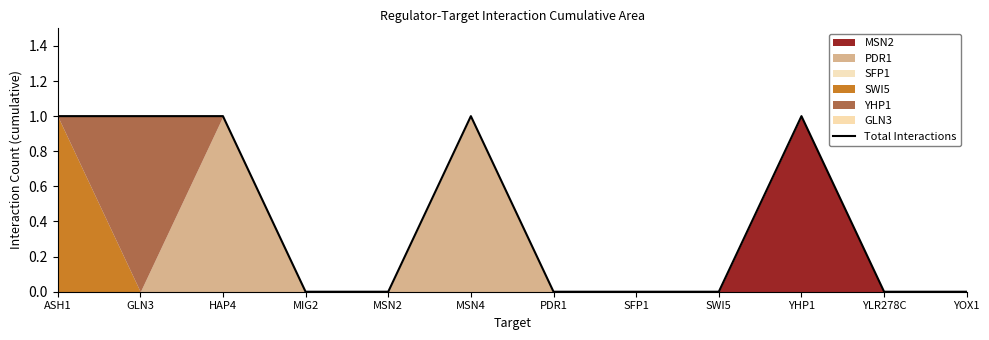

What is the label of the 7th point from the right?

MSN4